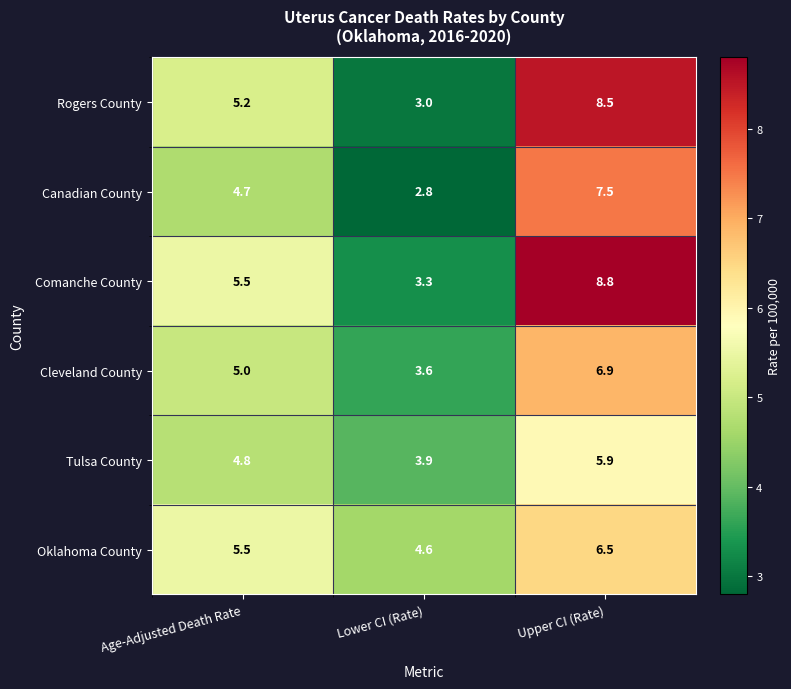

What is the difference between the highest and lowest values at Lower CI (Rate)?

1.8